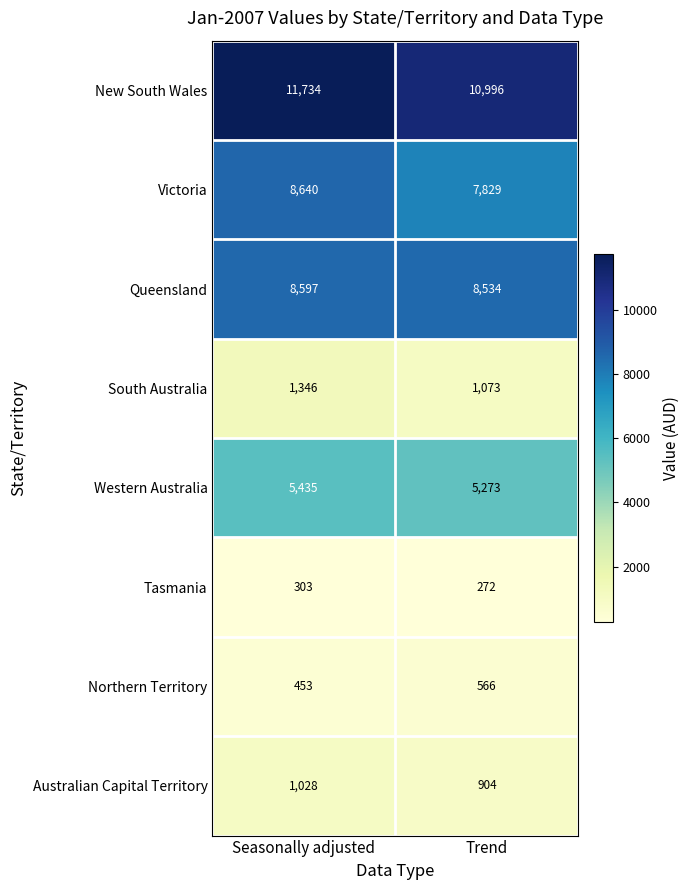

Rank the series at Trend from highest to lowest value.

New South Wales, Queensland, Victoria, Western Australia, South Australia, Australian Capital Territory, Northern Territory, Tasmania